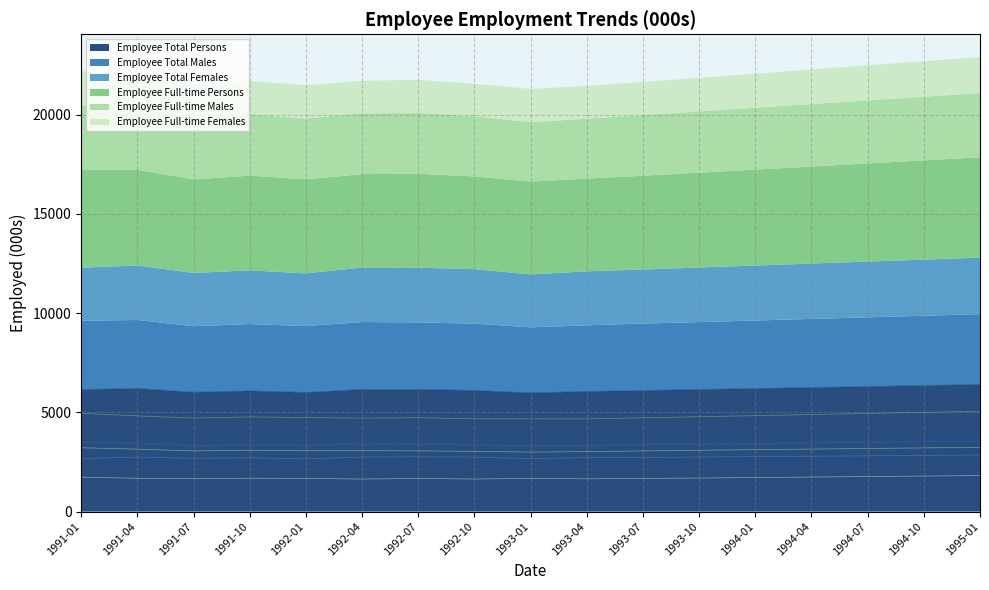

Rank the series by their maximum value, from lowest to highest.

Employee Full-time Females, Employee Total Females, Employee Full-time Males, Employee Total Males, Employee Full-time Persons, Employee Total Persons